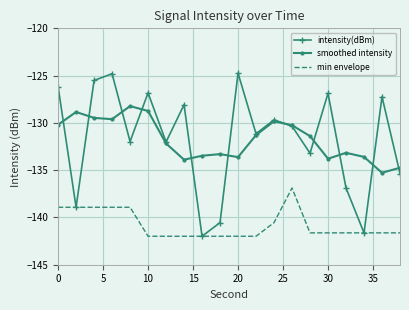

What is the maximum value shown in the chart?

-124.7